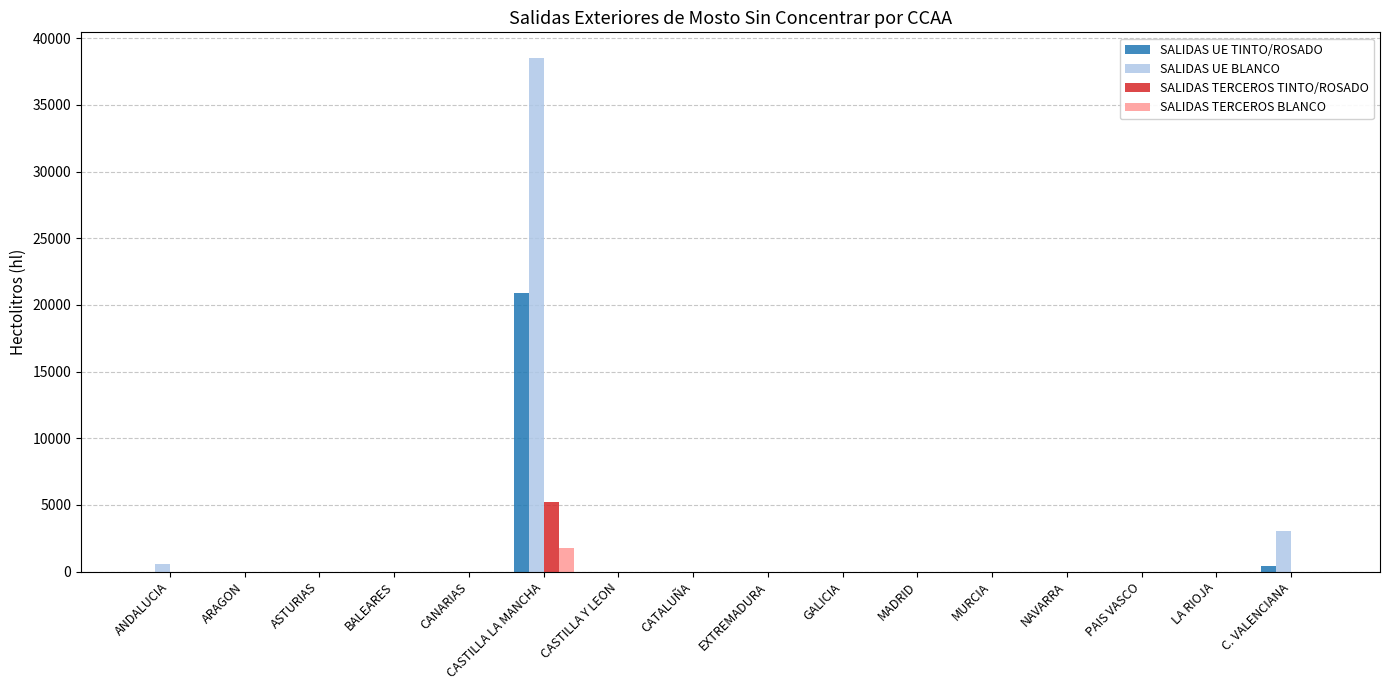

What is the maximum value shown in the chart?

38513